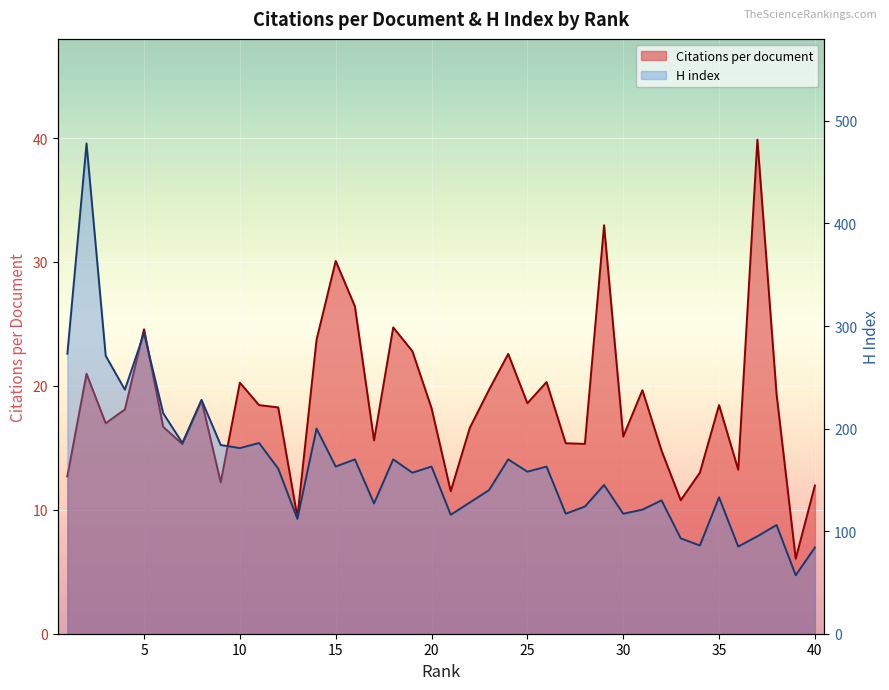

What is the difference between the highest and lowest values at 6?

198.3